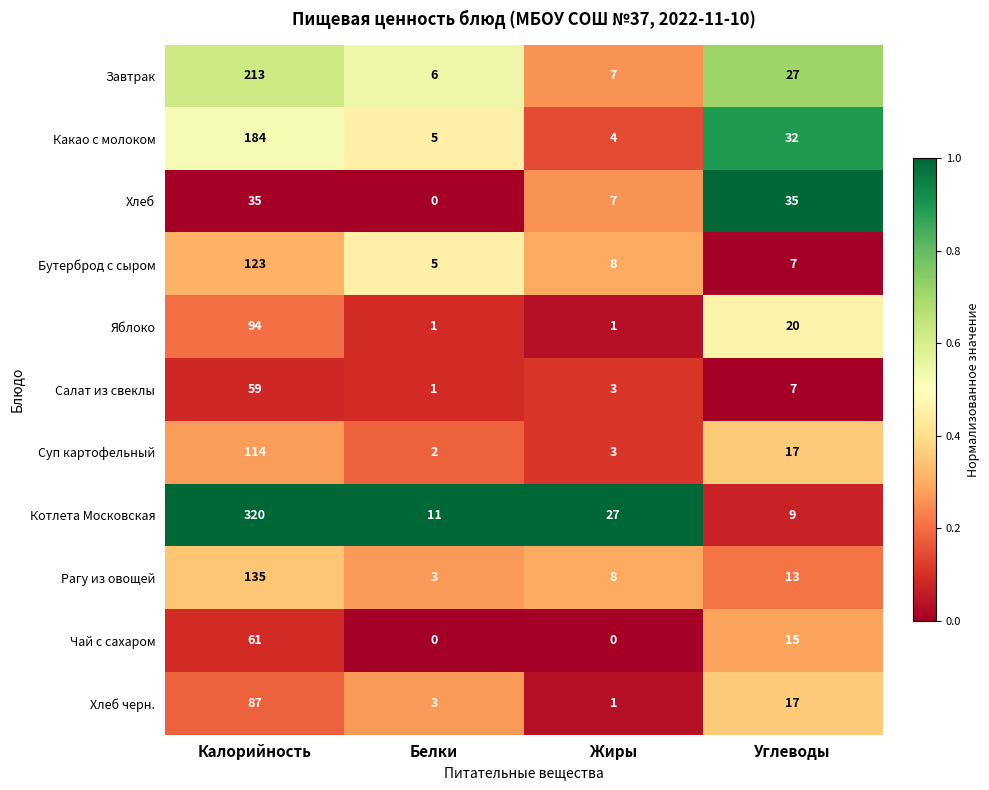

Rank the series by their maximum value, from highest to lowest.

Котлета Московская, Завтрак, Какао с молоком, Рагу из овощей, Бутерброд с сыром, Суп картофельный, Яблоко, Хлеб черн., Чай с сахаром, Салат из свеклы, Хлеб